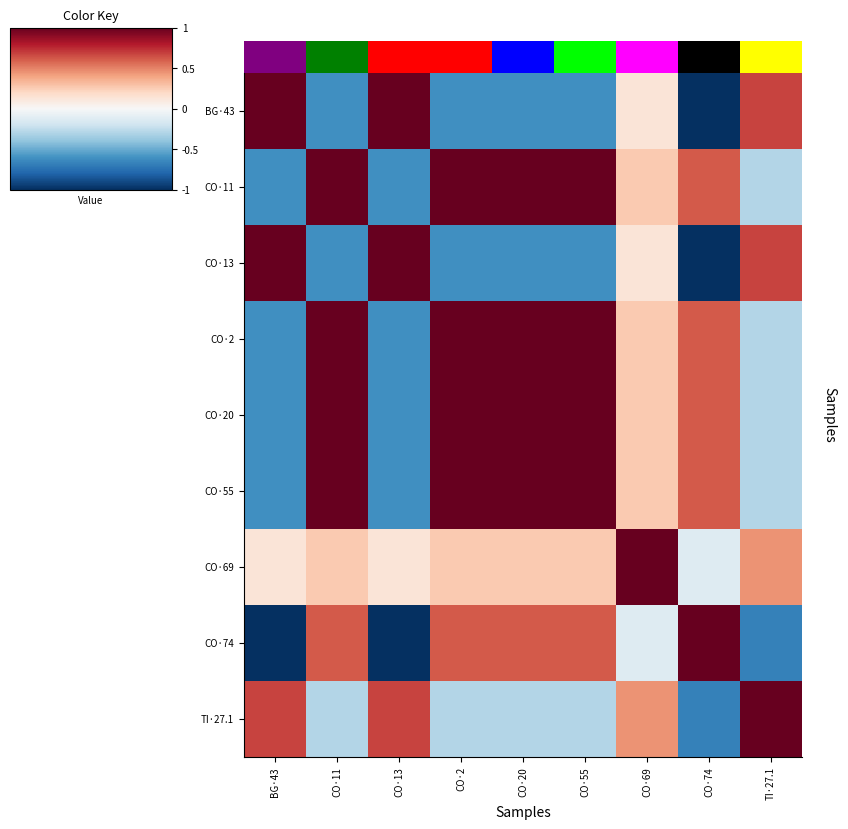

Reading left to right, transcribe all the data shown in this chart.

BG·43: BG·43=1.0	CO·11=-0.6	CO·13=1.0	CO·2=-0.6	CO·20=-0.6	CO·55=-0.6	CO·69=0.1	CO·74=-1.0	TI·27.1=0.7
CO·11: BG·43=-0.6	CO·11=1.0	CO·13=-0.6	CO·2=1.0	CO·20=1.0	CO·55=1.0	CO·69=0.3	CO·74=0.6	TI·27.1=-0.3
CO·13: BG·43=1.0	CO·11=-0.6	CO·13=1.0	CO·2=-0.6	CO·20=-0.6	CO·55=-0.6	CO·69=0.1	CO·74=-1.0	TI·27.1=0.7
CO·2: BG·43=-0.6	CO·11=1.0	CO·13=-0.6	CO·2=1.0	CO·20=1.0	CO·55=1.0	CO·69=0.3	CO·74=0.6	TI·27.1=-0.3
CO·20: BG·43=-0.6	CO·11=1.0	CO·13=-0.6	CO·2=1.0	CO·20=1.0	CO·55=1.0	CO·69=0.3	CO·74=0.6	TI·27.1=-0.3
CO·55: BG·43=-0.6	CO·11=1.0	CO·13=-0.6	CO·2=1.0	CO·20=1.0	CO·55=1.0	CO·69=0.3	CO·74=0.6	TI·27.1=-0.3
CO·69: BG·43=0.1	CO·11=0.3	CO·13=0.1	CO·2=0.3	CO·20=0.3	CO·55=0.3	CO·69=1.0	CO·74=-0.1	TI·27.1=0.5
CO·74: BG·43=-1.0	CO·11=0.6	CO·13=-1.0	CO·2=0.6	CO·20=0.6	CO·55=0.6	CO·69=-0.1	CO·74=1.0	TI·27.1=-0.7
TI·27.1: BG·43=0.7	CO·11=-0.3	CO·13=0.7	CO·2=-0.3	CO·20=-0.3	CO·55=-0.3	CO·69=0.5	CO·74=-0.7	TI·27.1=1.0